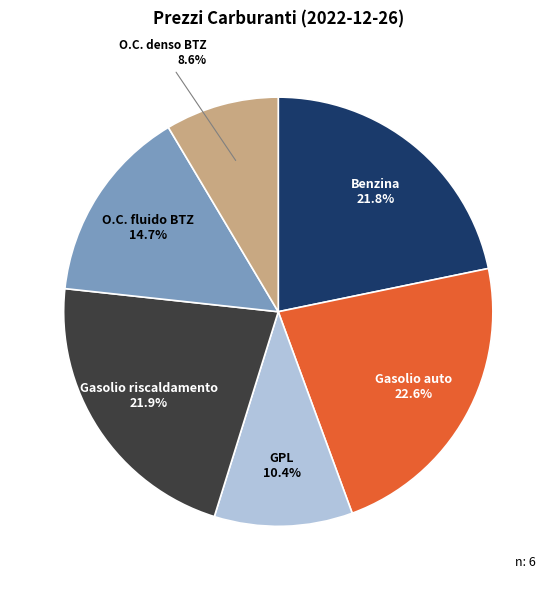

To the nearest percent, what is the difference between the largest and smallest slice percentages?

14%